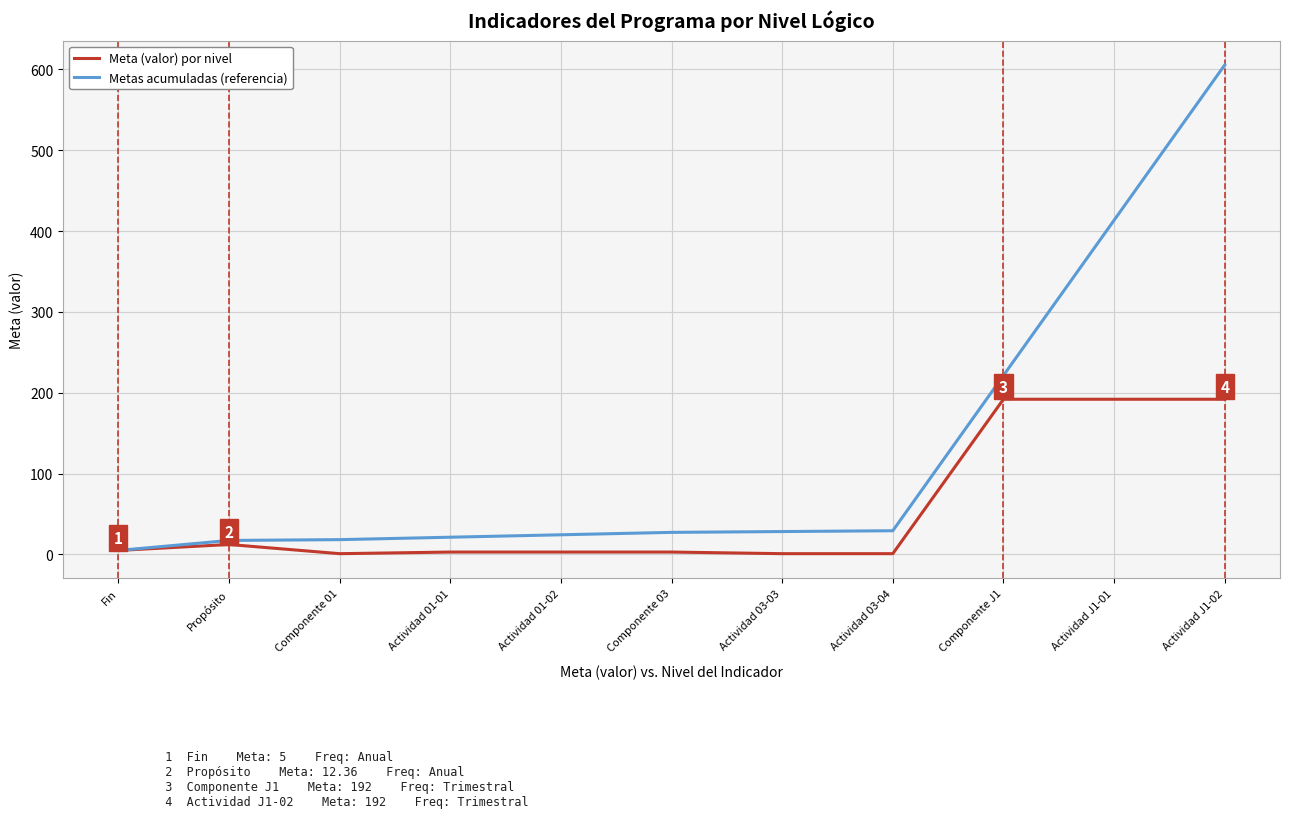

Is it true that Meta (valor) por nivel equals 330.8 at Actividad J1-01?

False